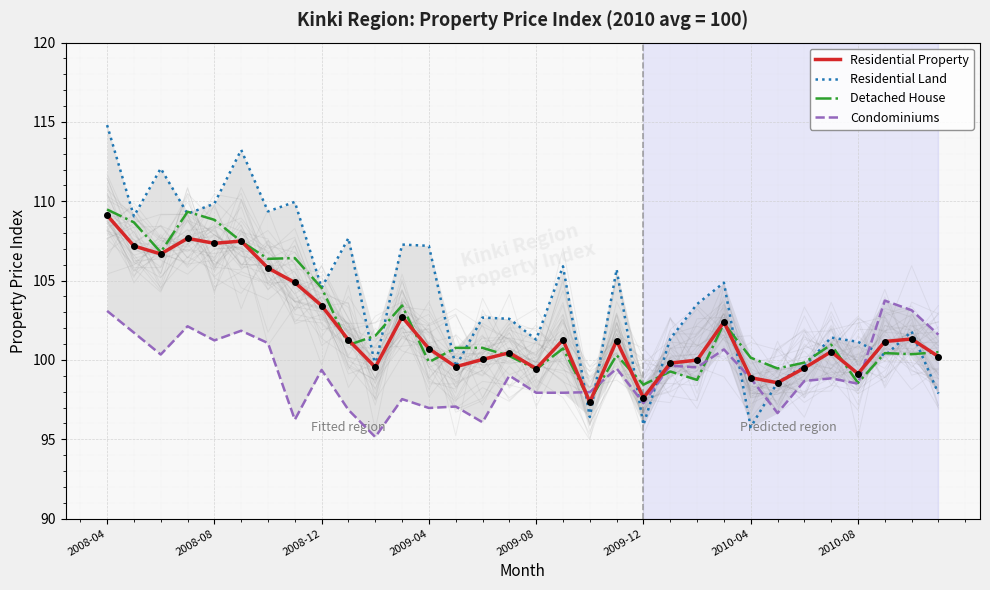

True or false: Residential Land and Condominiums cross at least once.

True